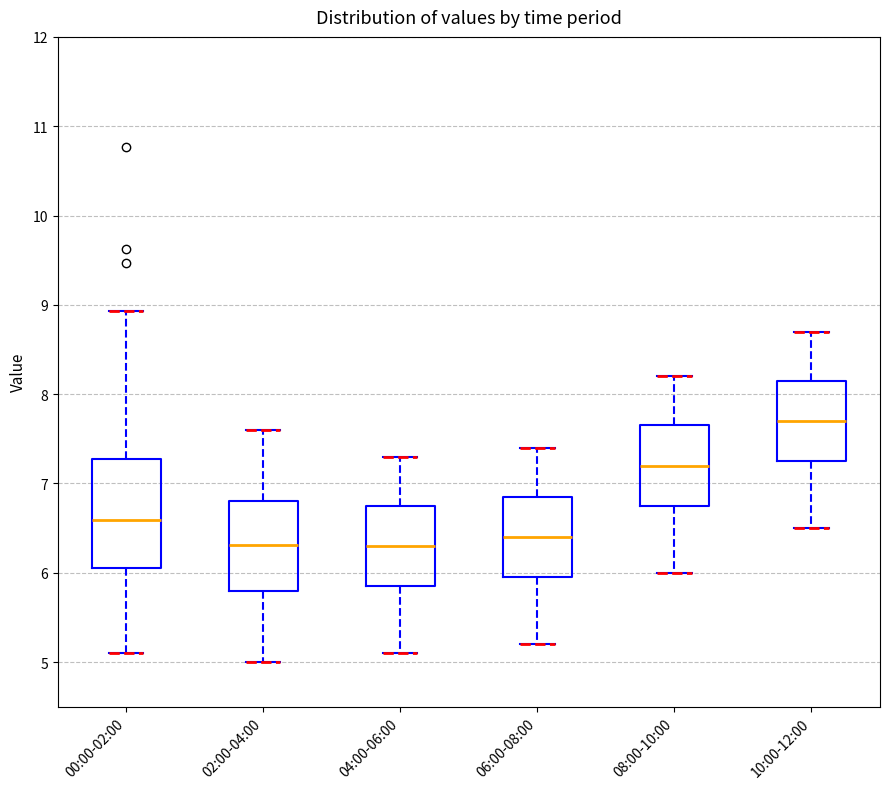

Which box has the highest median line?

10:00-12:00